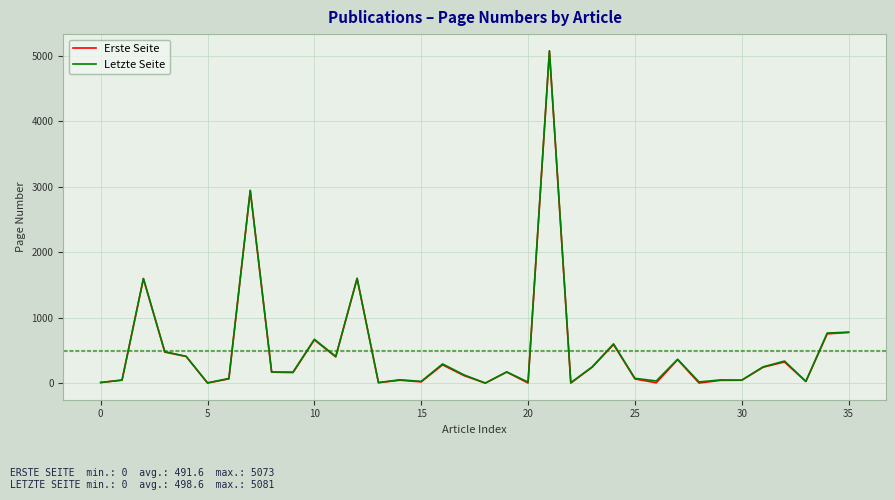

Which series has the largest range (max minus min)?

Letzte Seite